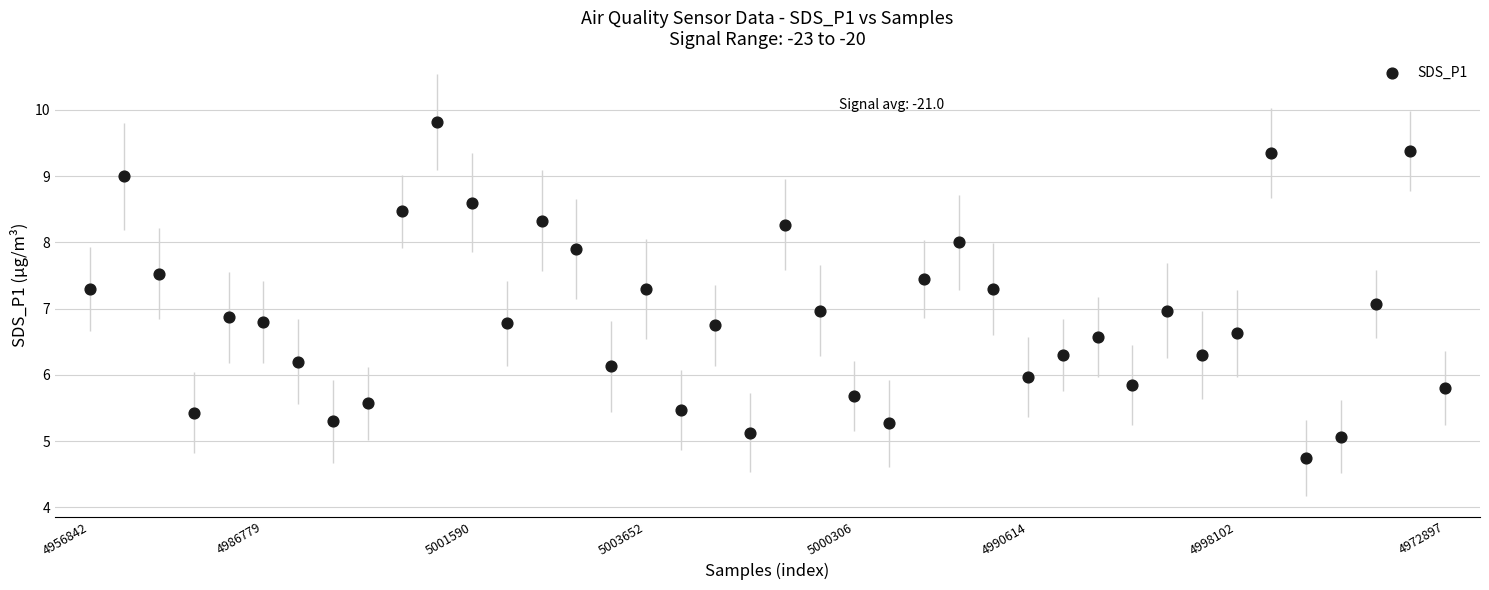

What is the range of Y values (max minus min)?

5.1